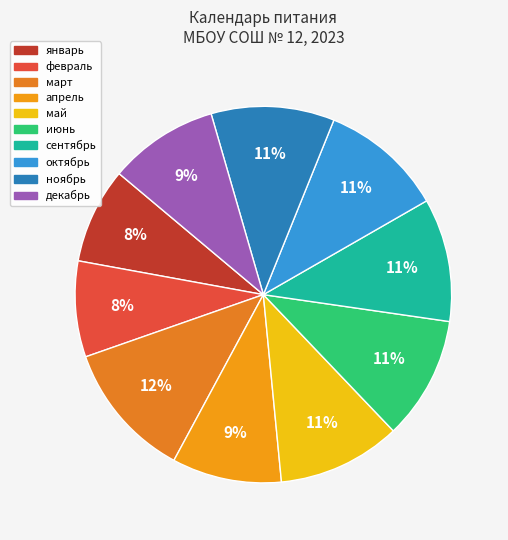

How many segments does this pie chart have?

10